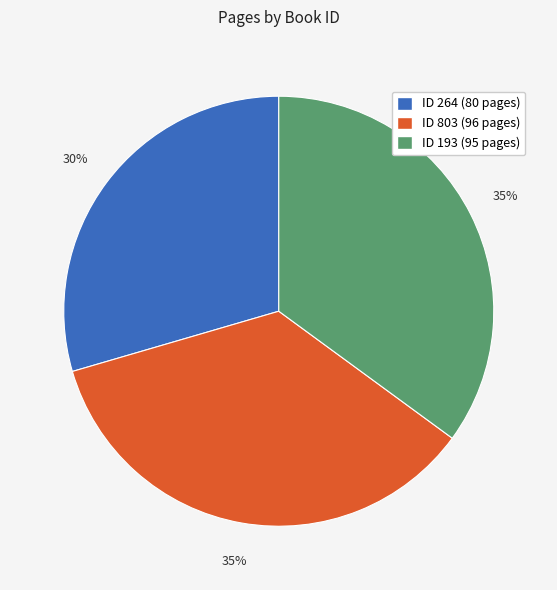

Is there a majority slice in this chart?

No